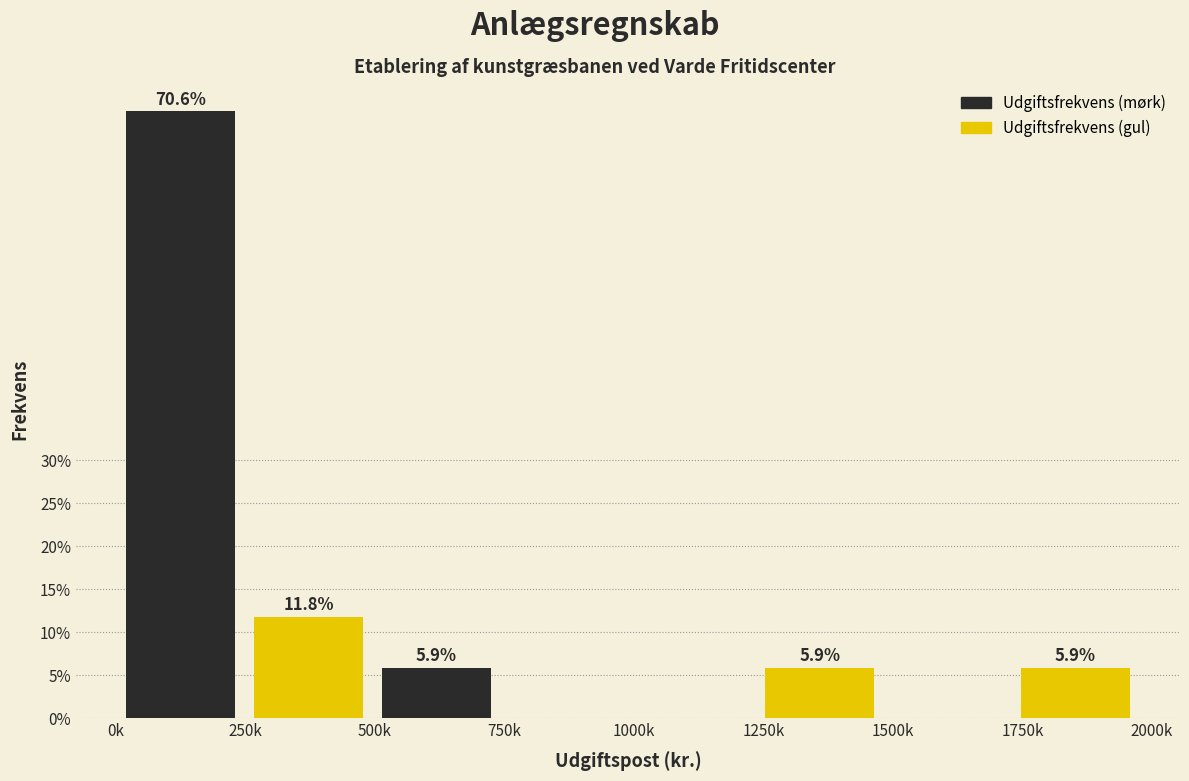

Reading right to left, transcribe all the data shown in this chart.

Udgiftsfrekvens (mørk): 1750k=0.0	1250k=0.0	750k=5.9	250k=70.6
Udgiftsfrekvens (gul): 1750k=5.9	1250k=5.9	750k=0.0	250k=11.8